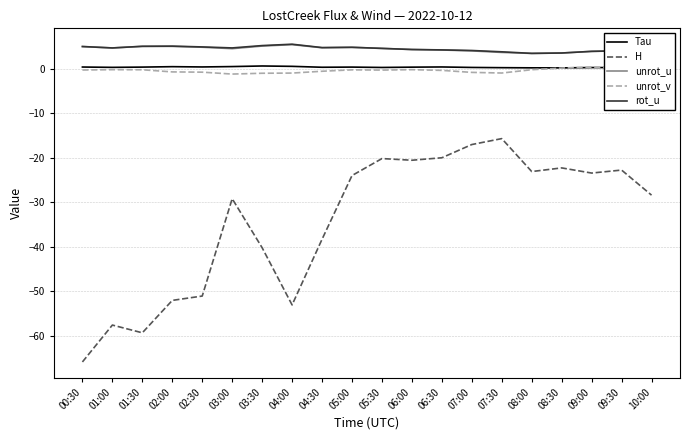

What is the smallest value displayed?

-65.9